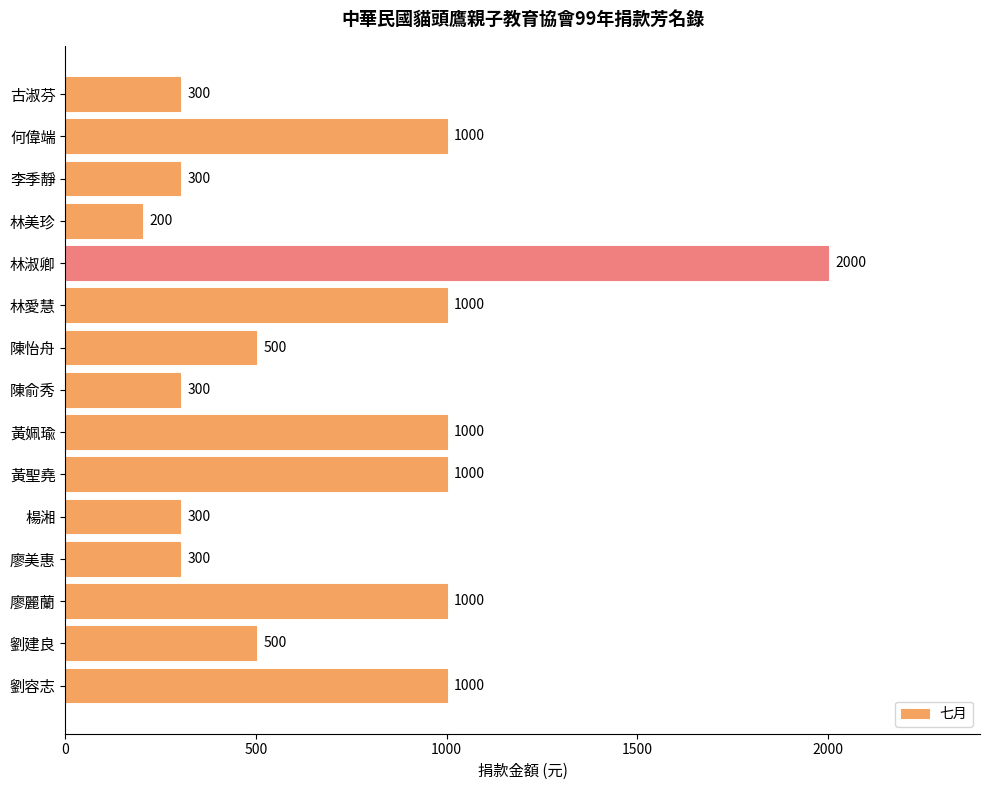

Is it true that the value at 楊湘 is 540?

False